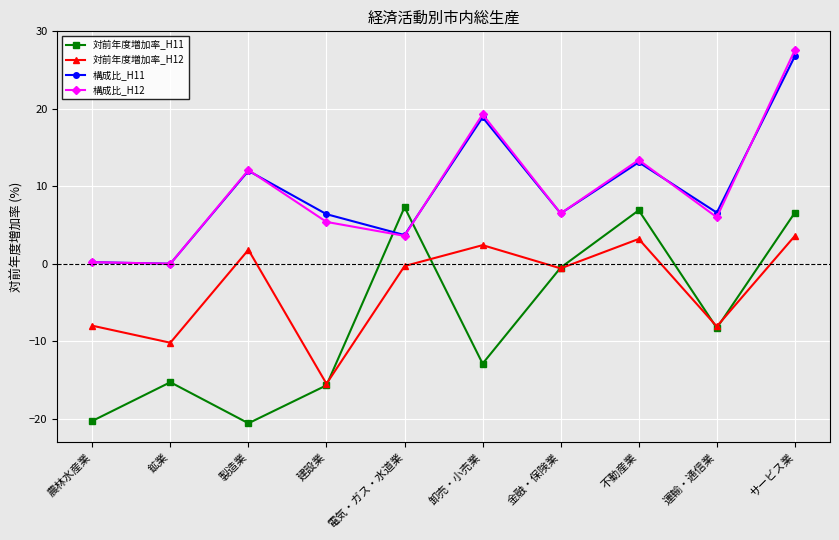

At which category is the sum across all series the highest?

サービス業